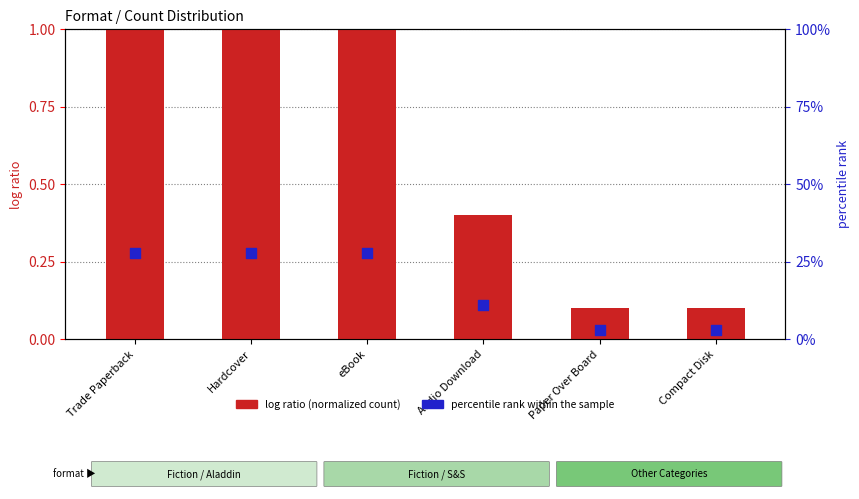

At which category is the sum across all series the highest?

Trade Paperback